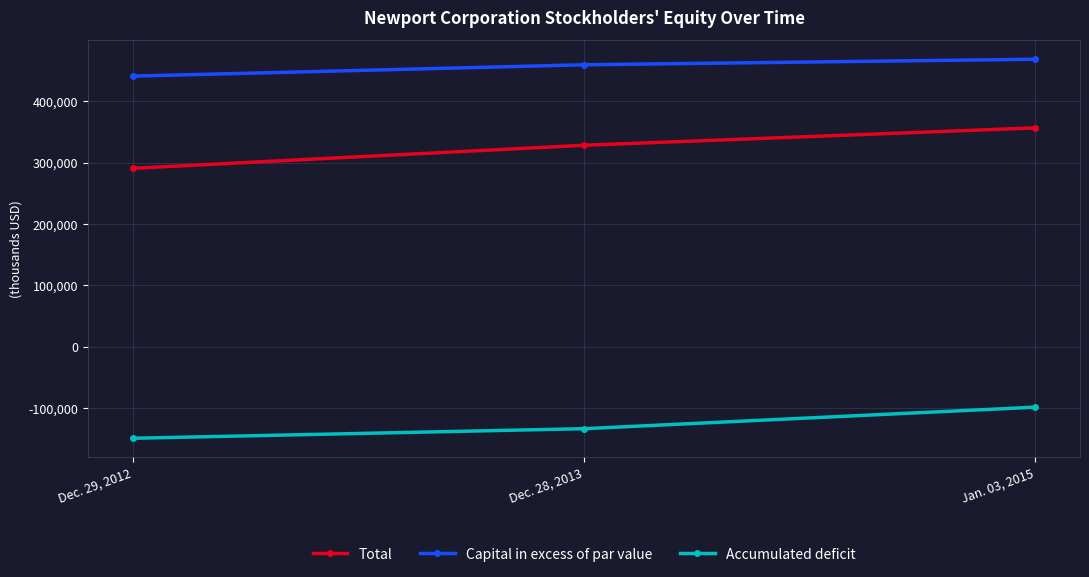

Which series has the largest range (max minus min)?

Total